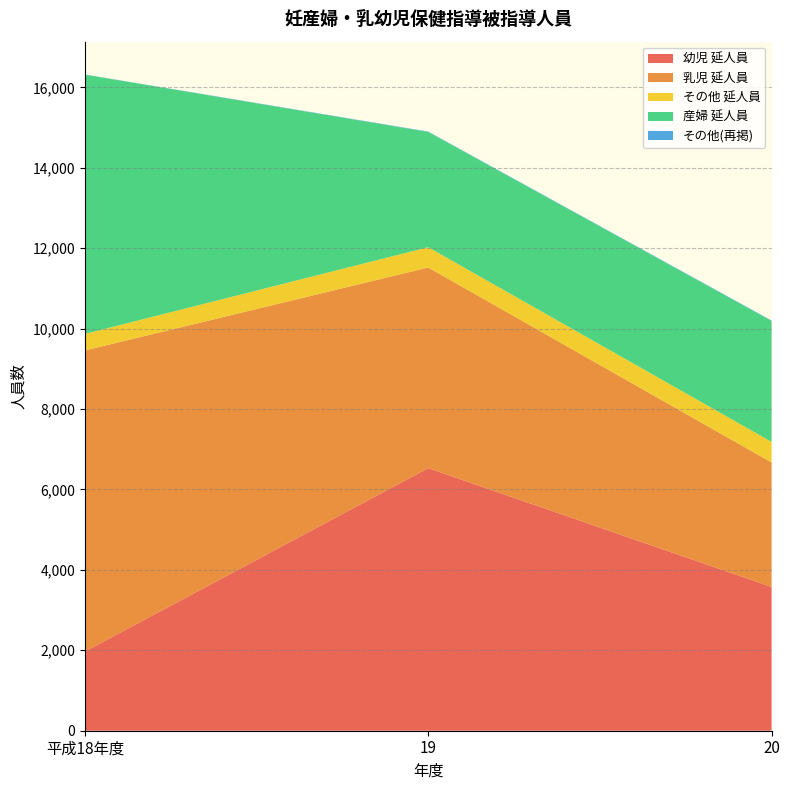

Reading left to right, list all the values displayed in this chart.

幼児 延人員: 平成18年度=1968	19=6529	20=3575
乳児 延人員: 平成18年度=7488	19=4990	20=3096
その他 延人員: 平成18年度=412	19=505	20=512
産婦 延人員: 平成18年度=6447	19=2866	20=3007
その他(再掲): 平成18年度=4	19=9	20=11